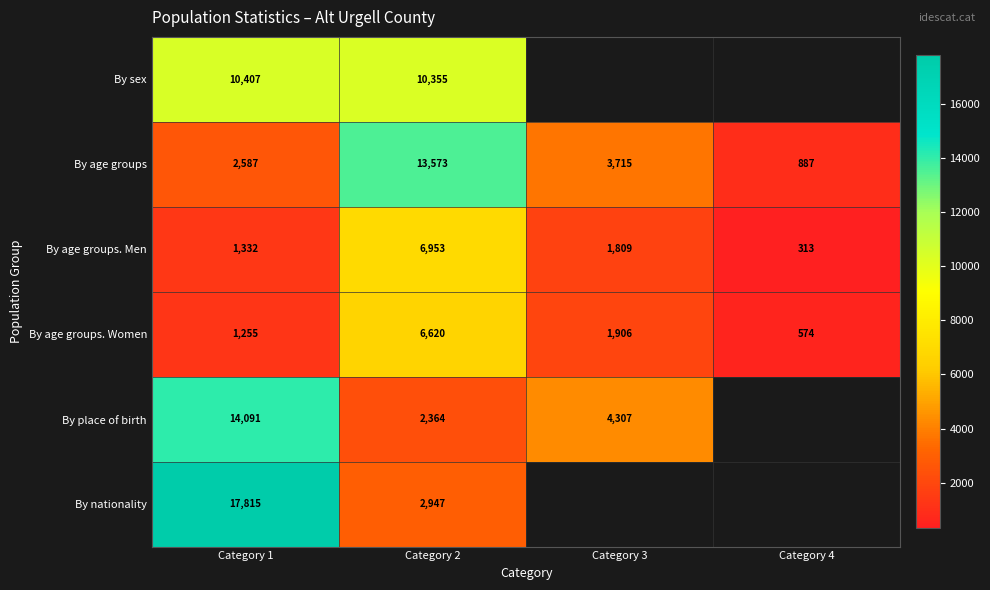

At how many categories does at least one series exceed 1818?

3